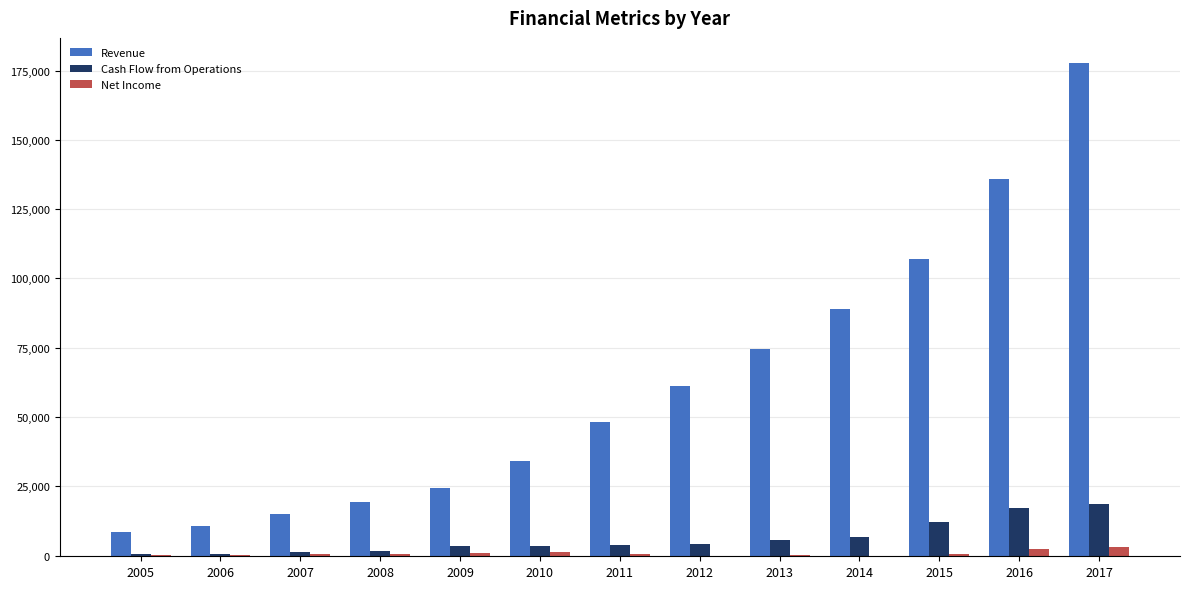

At which category is the sum across all series the highest?

2017